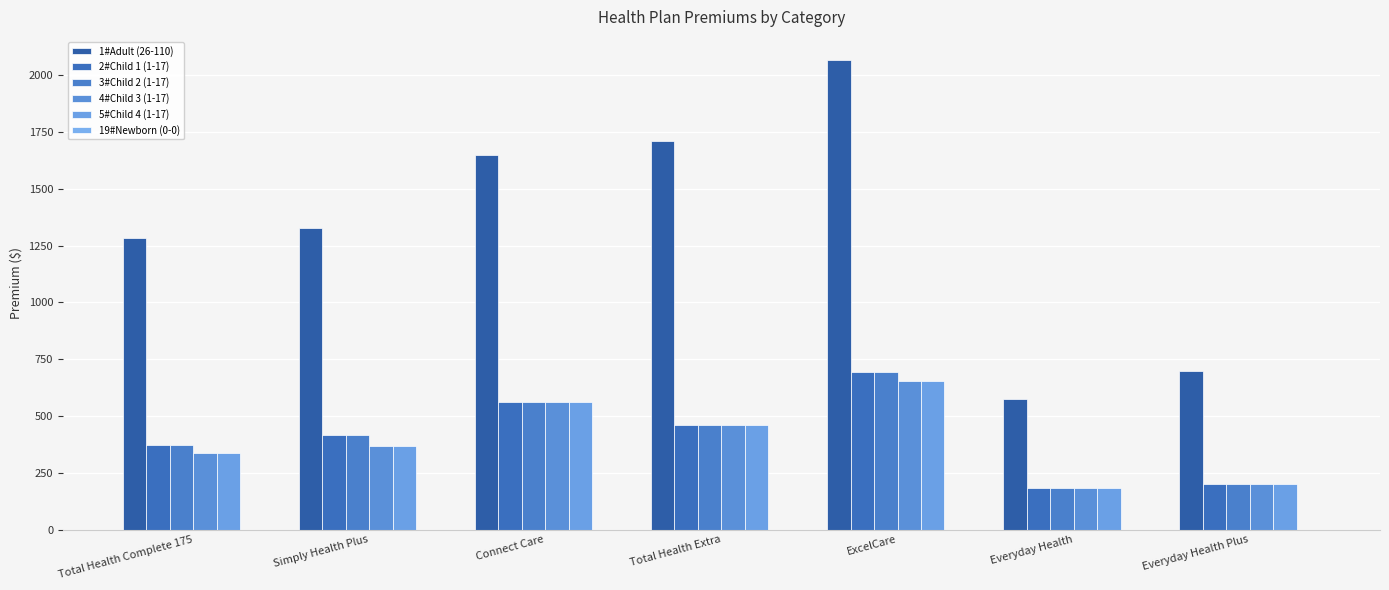

The 5#Child 4 (1-17) series shows 200.0 at Everyday Health Plus. True or false?

True